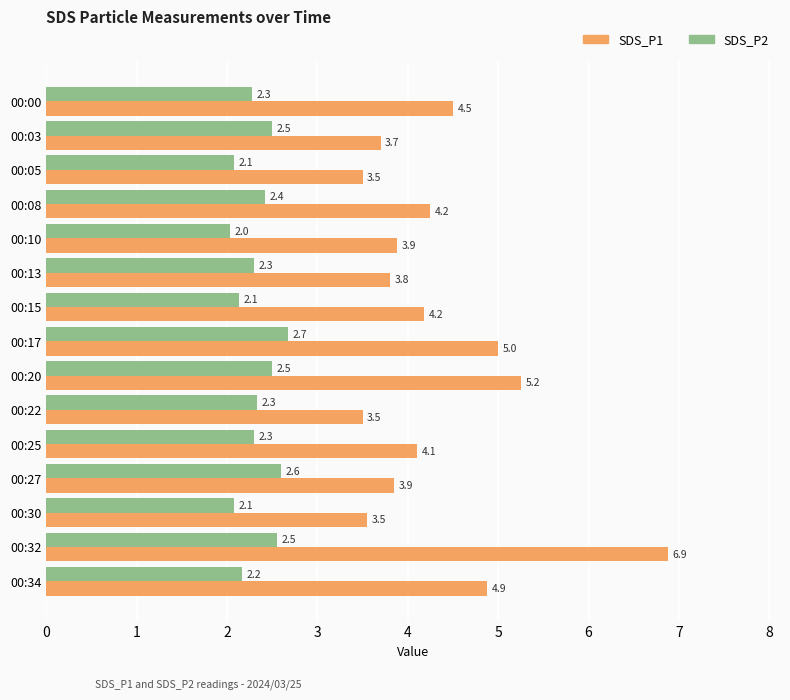

Between 00:32 and 00:34, which series saw the biggest shift?

SDS_P1